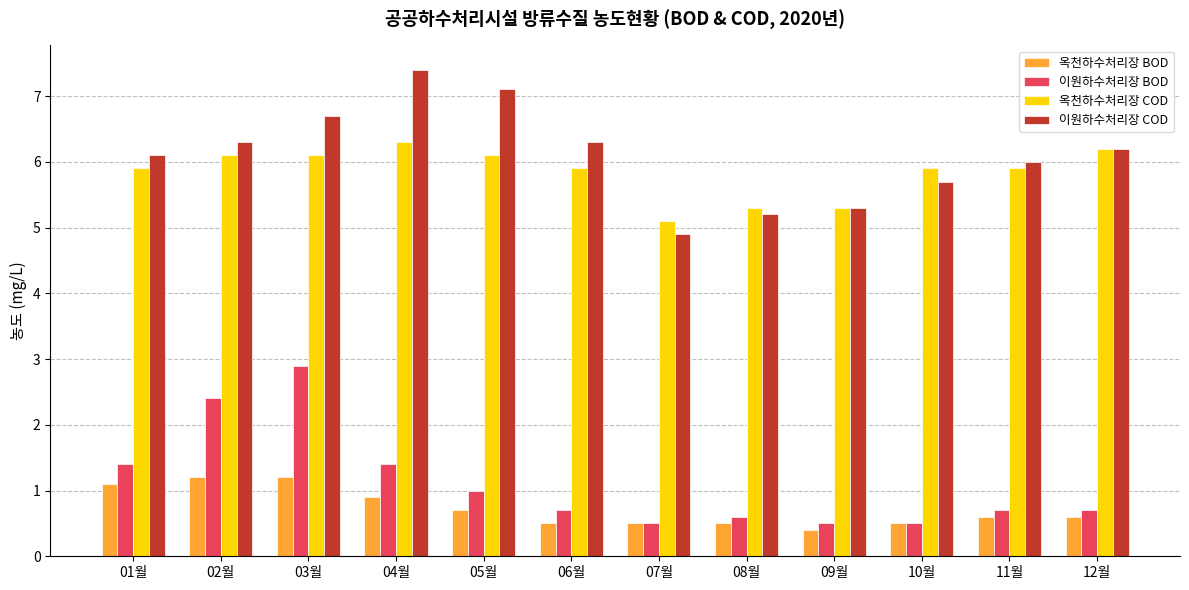

The 이원하수처리장 BOD series shows 0.5 at 09월. True or false?

True